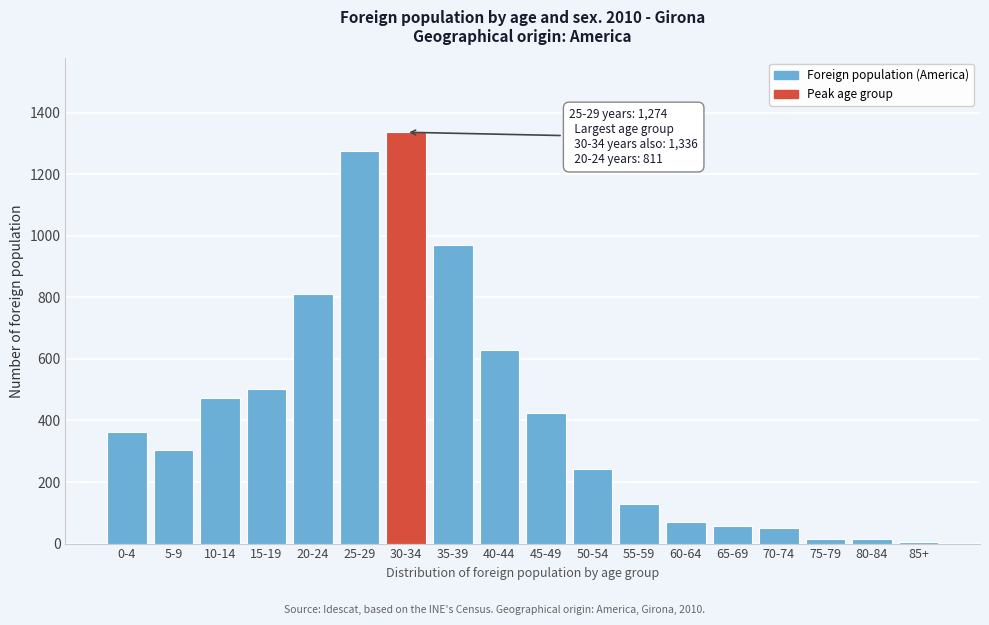

Which has a higher value, 45-49 or 55-59?

45-49